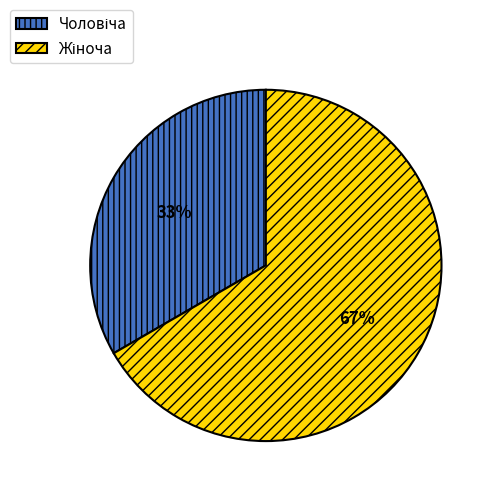

To the nearest percent, what is the average slice percentage?

50%